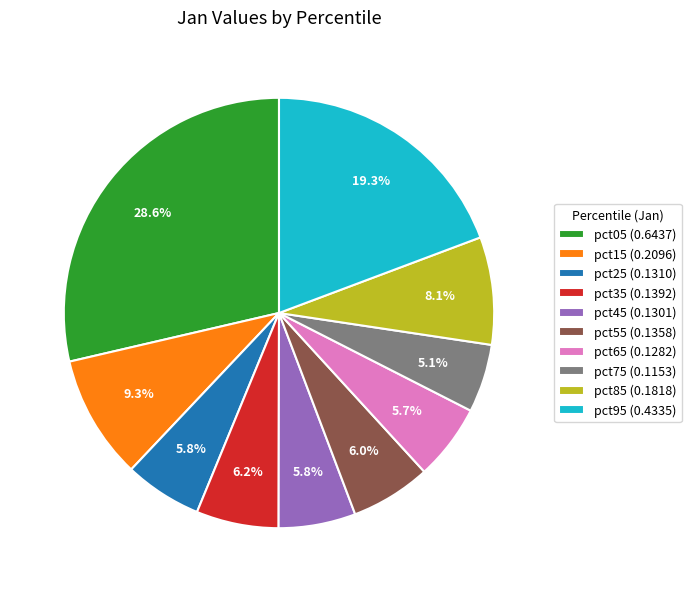

To the nearest percent, what is the combined percentage of pct95 and pct65?

25%